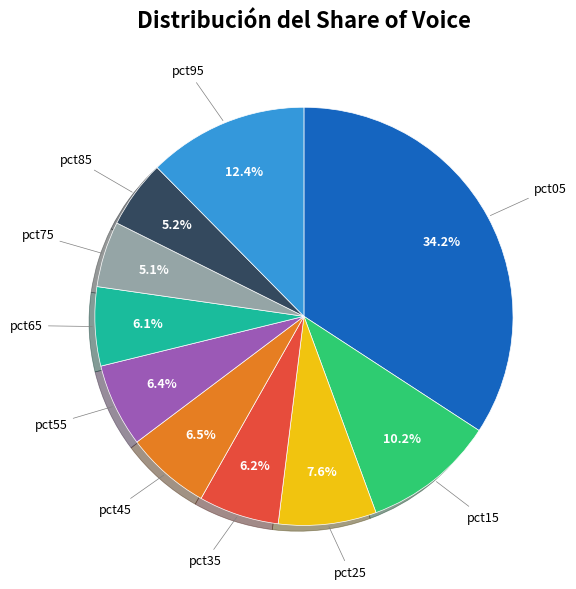

Does any single category account for the majority?

No